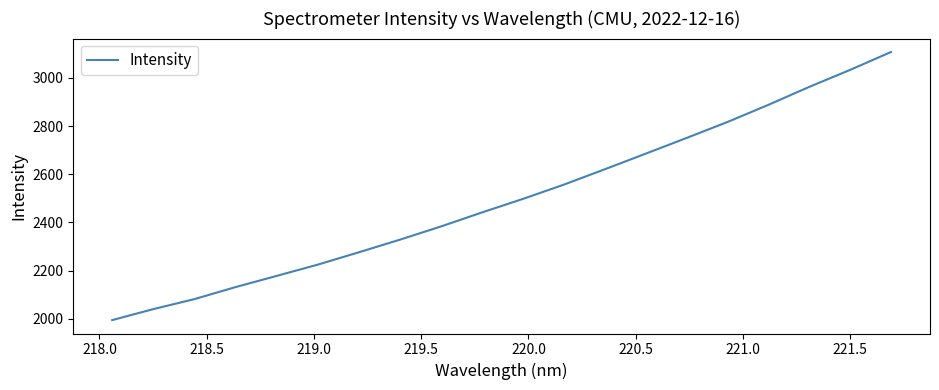

What is the greatest value displayed?

3107.5